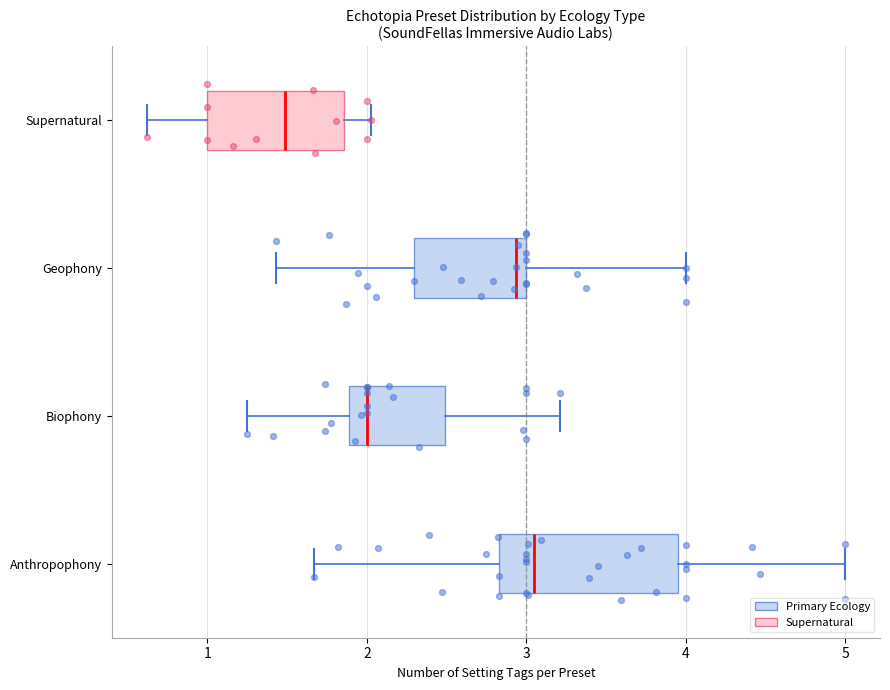

Which box has the furthest to the left median line?

Supernatural